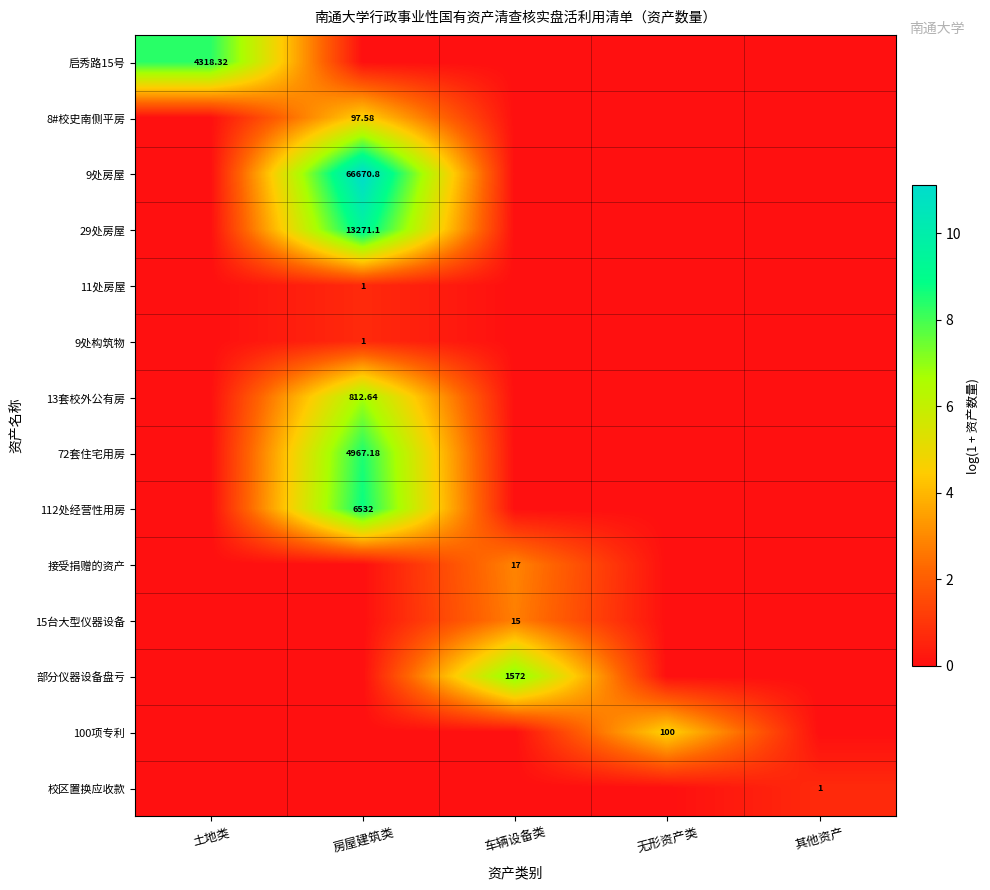

What is the maximum value shown in the chart?

11.1